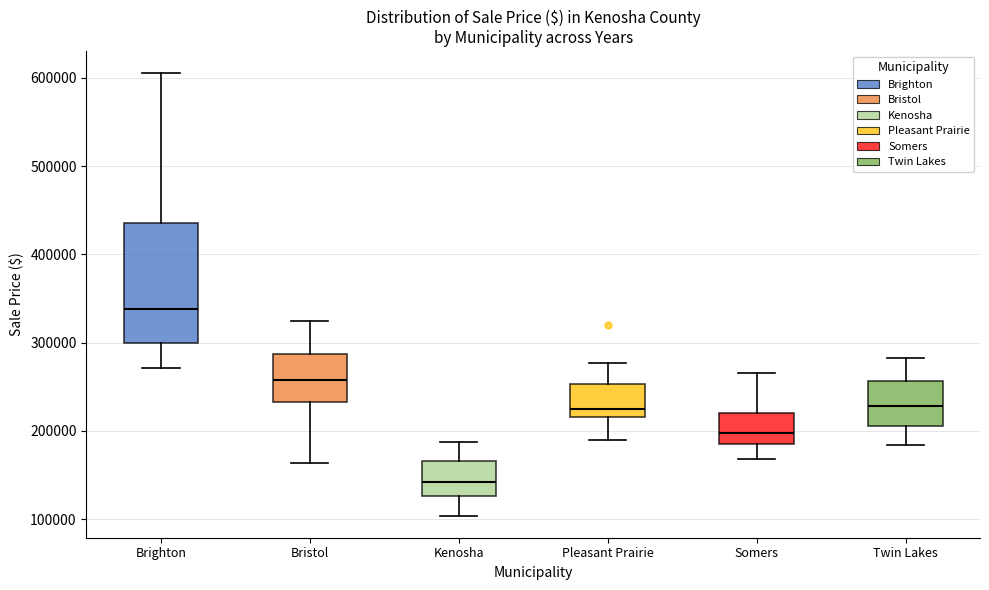

Where is the upper edge of the box for Bristol on the y-axis? The values are not printed on the chart, so give them approximately, as read against the axis.

290000